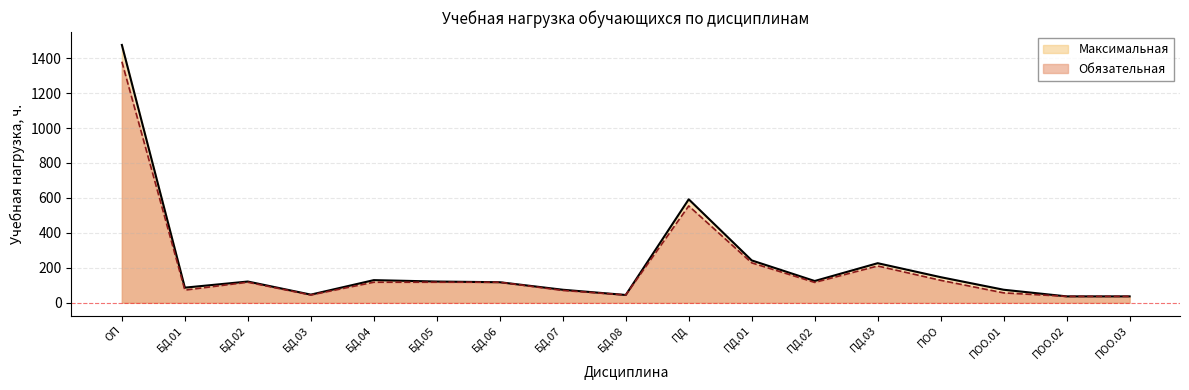

How many lines are shown in the chart?

2